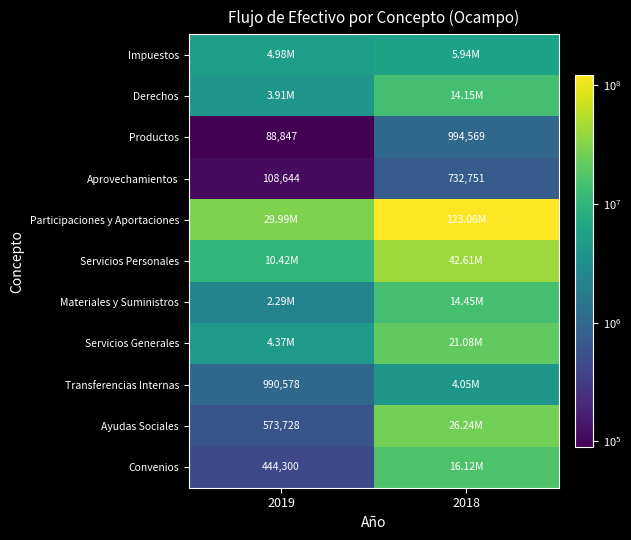

True or false: Convenios has a value of 760555.4 at 2019.

False